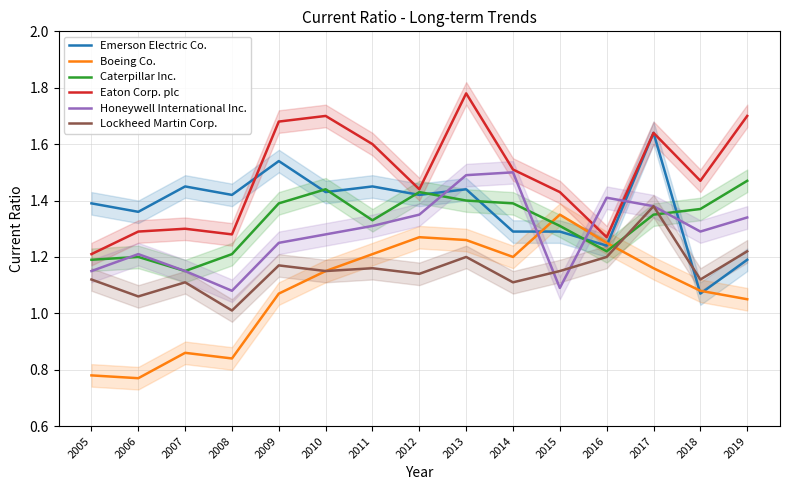

At which category is the sum across all series the highest?

2013